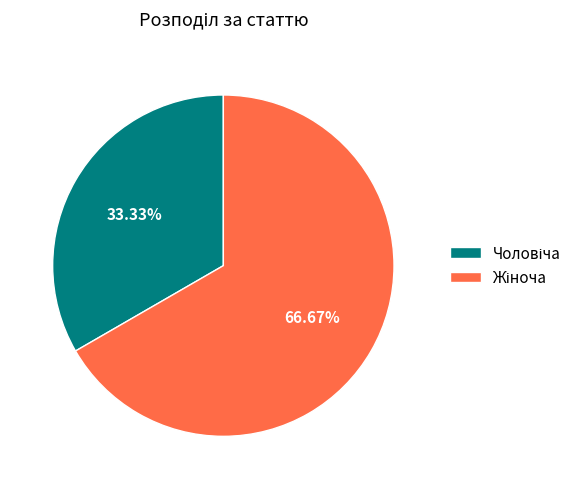

Is there a majority slice in this chart?

Yes